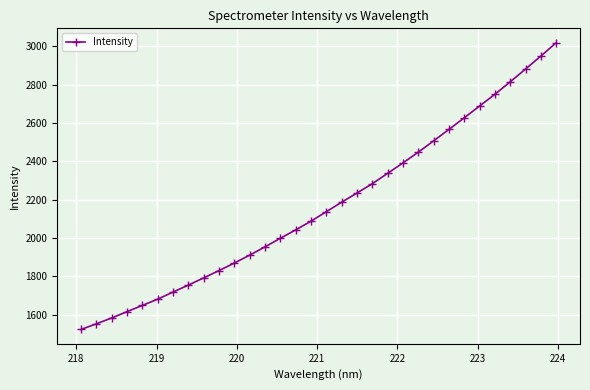

What is the value of the 31st point from the left?

2948.5